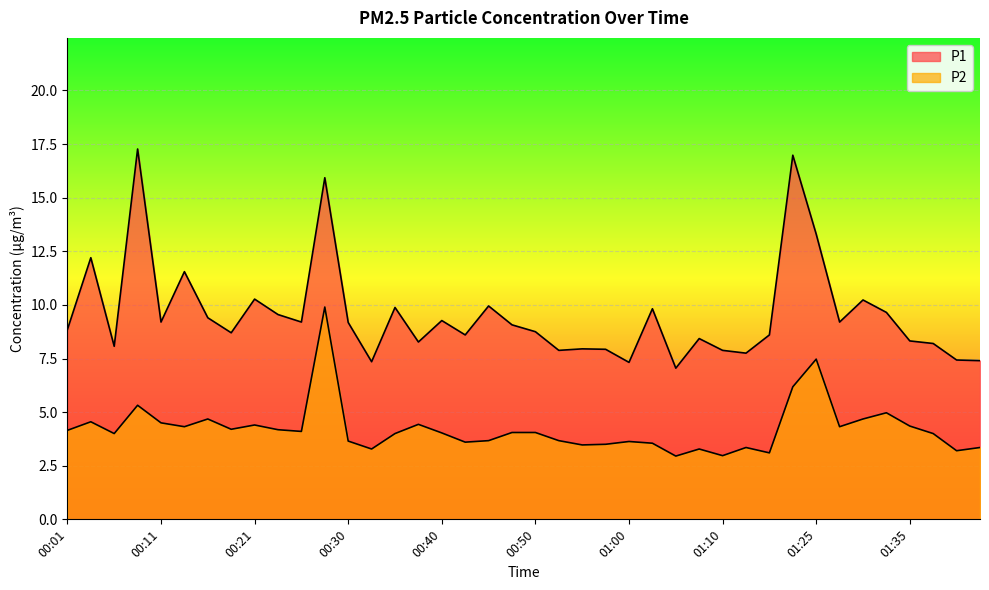

What is the total value across all series at 00:16?

14.1